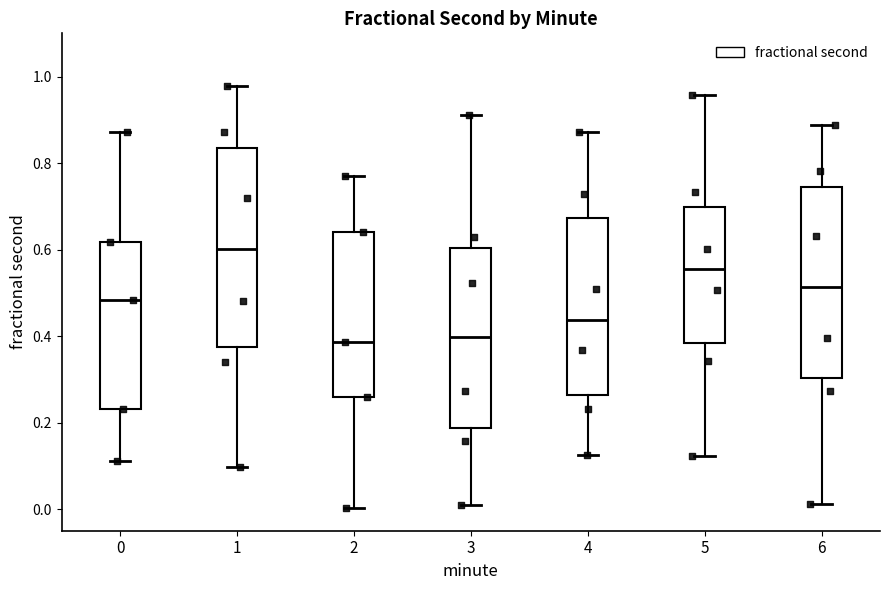

Reading left to right, read every box against the y-axis: the position of its median line, the range the box covers, and the ends of its whiskers. The values are not printed on the chart, so give them approximately, as read against the axis.

0: median 0.48, box 0.24 to 0.62, whiskers 0.12 to 0.88
1: median 0.60, box 0.38 to 0.84, whiskers 0.10 to 0.98
2: median 0.38, box 0.26 to 0.64, whiskers 0.00 to 0.78
3: median 0.40, box 0.18 to 0.60, whiskers 0.00 to 0.92
4: median 0.44, box 0.26 to 0.68, whiskers 0.12 to 0.88
5: median 0.56, box 0.38 to 0.70, whiskers 0.12 to 0.96
6: median 0.52, box 0.30 to 0.74, whiskers 0.02 to 0.88